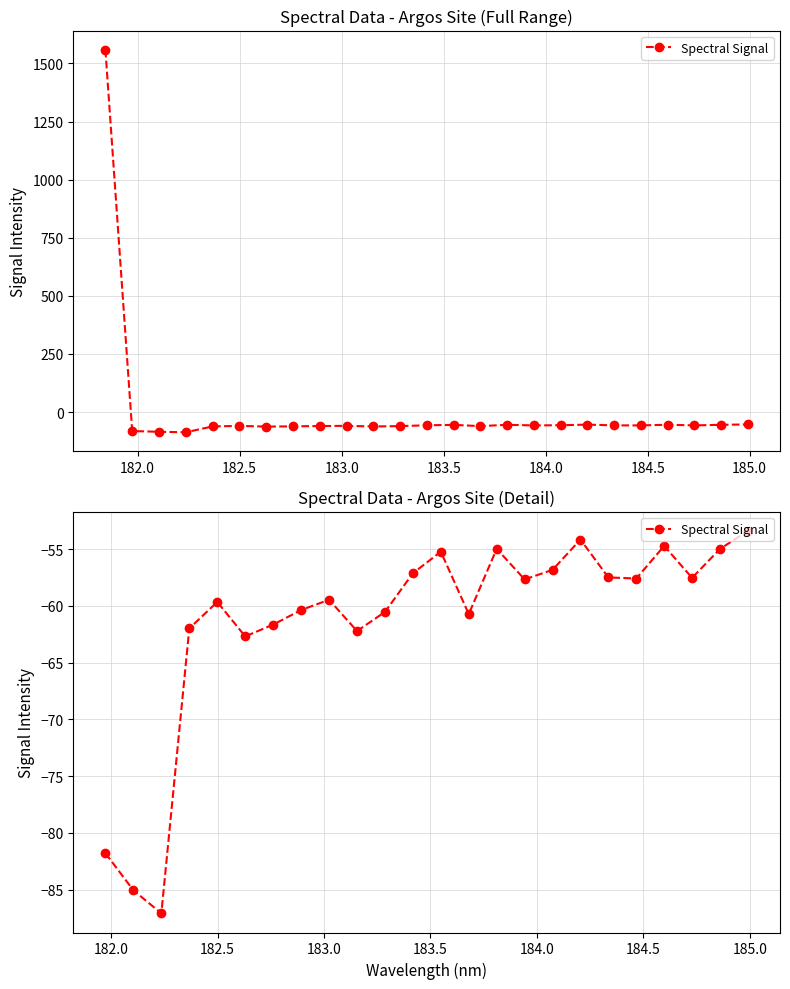

How many categories are shown in the chart?

24